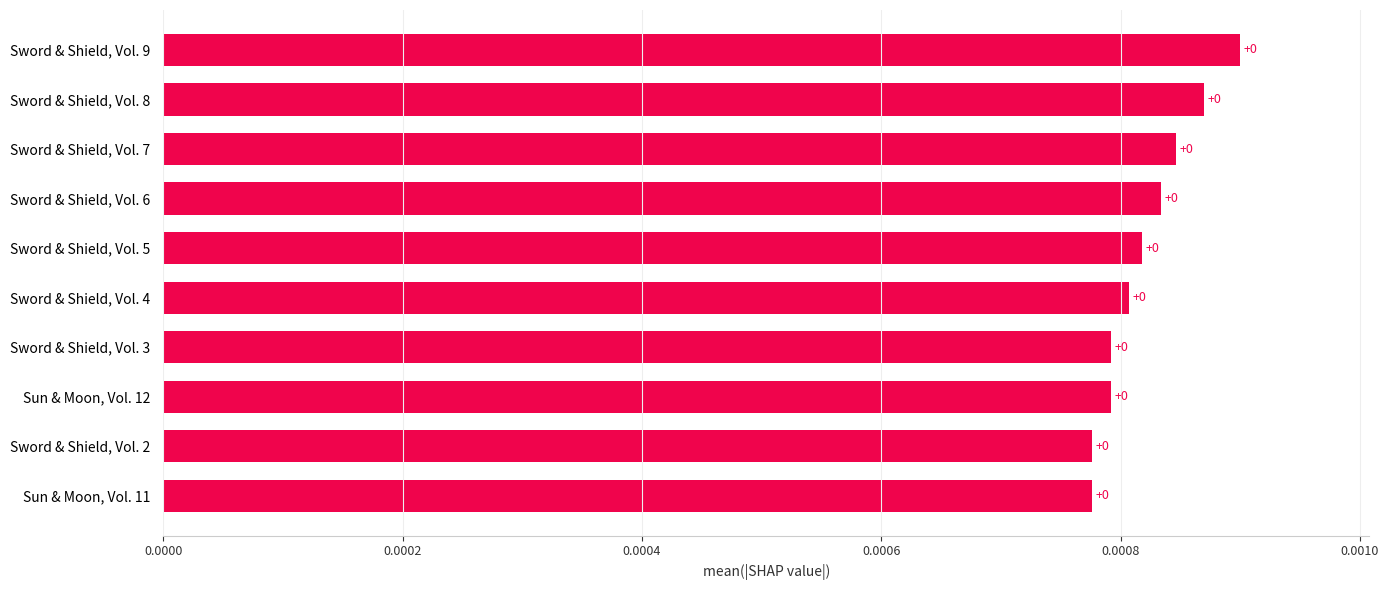

Count the values in the range 0 to 1.

10